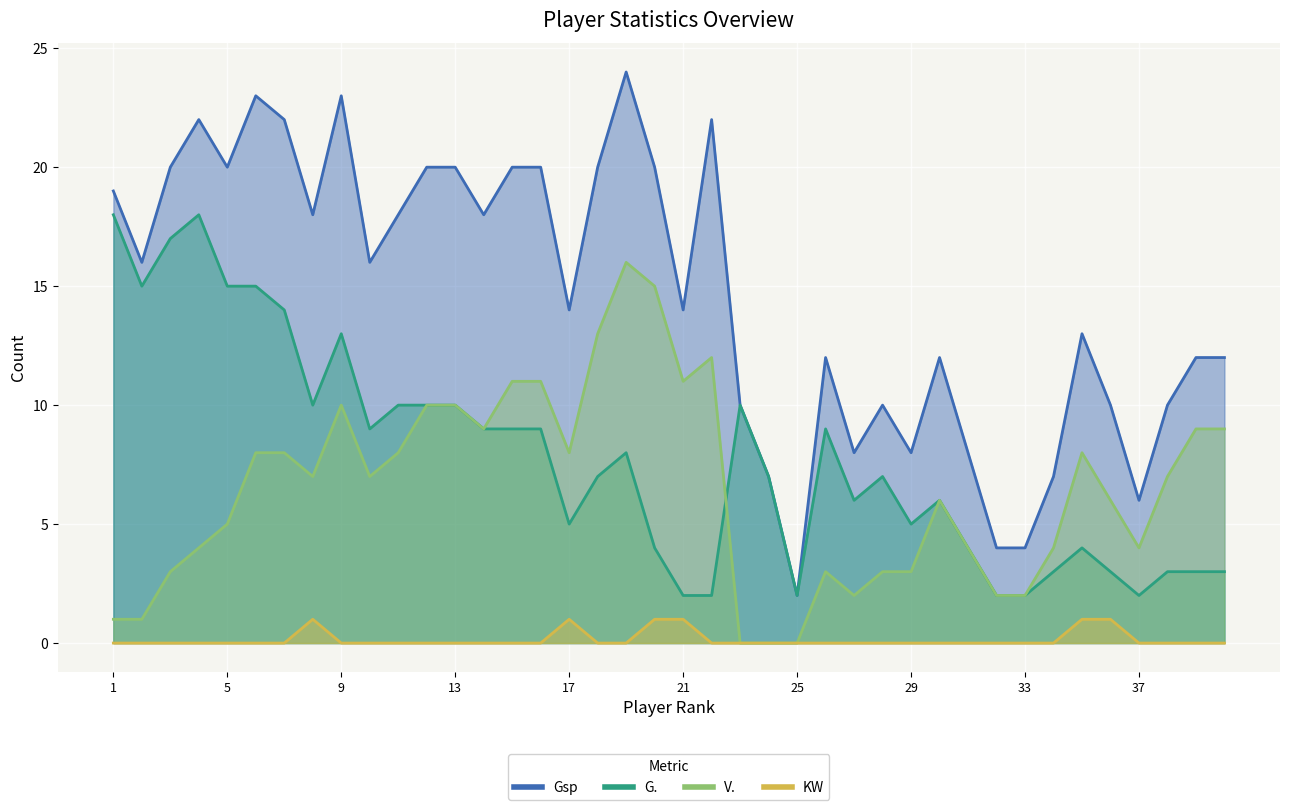

What is the difference between the maximum and minimum values in the G. series?

16